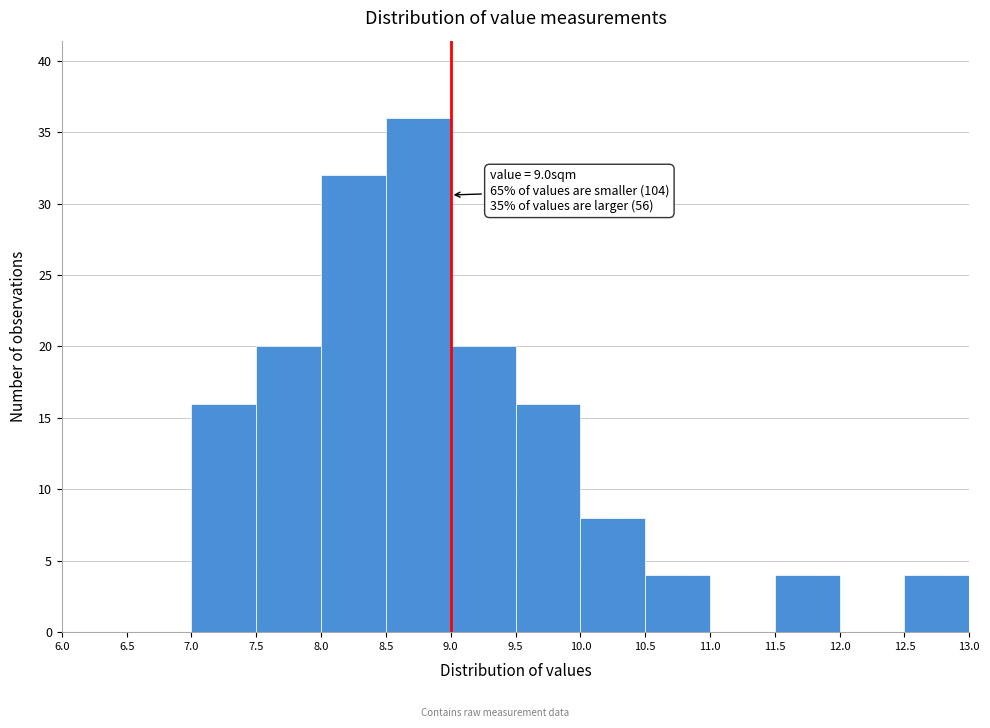

Which range on the x-axis has the tallest bar?

8.5 to 9.0